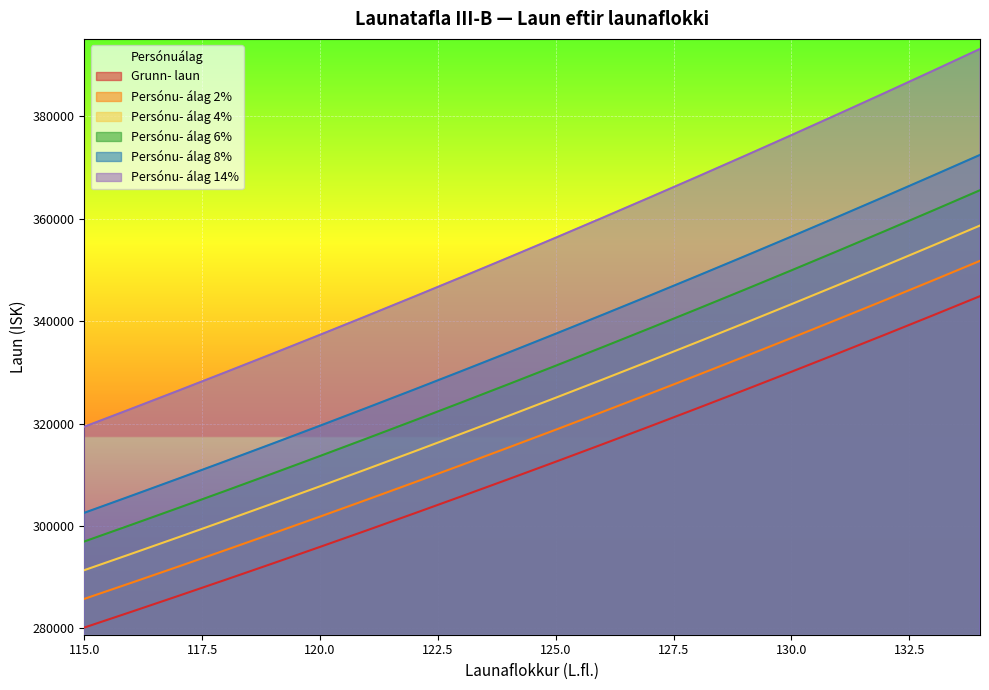

Rank the series by their maximum value, from lowest to highest.

Grunn- laun, Persónu- álag 2%, Persónu- álag 4%, Persónu- álag 6%, Persónu- álag 8%, Persónu- álag 14%